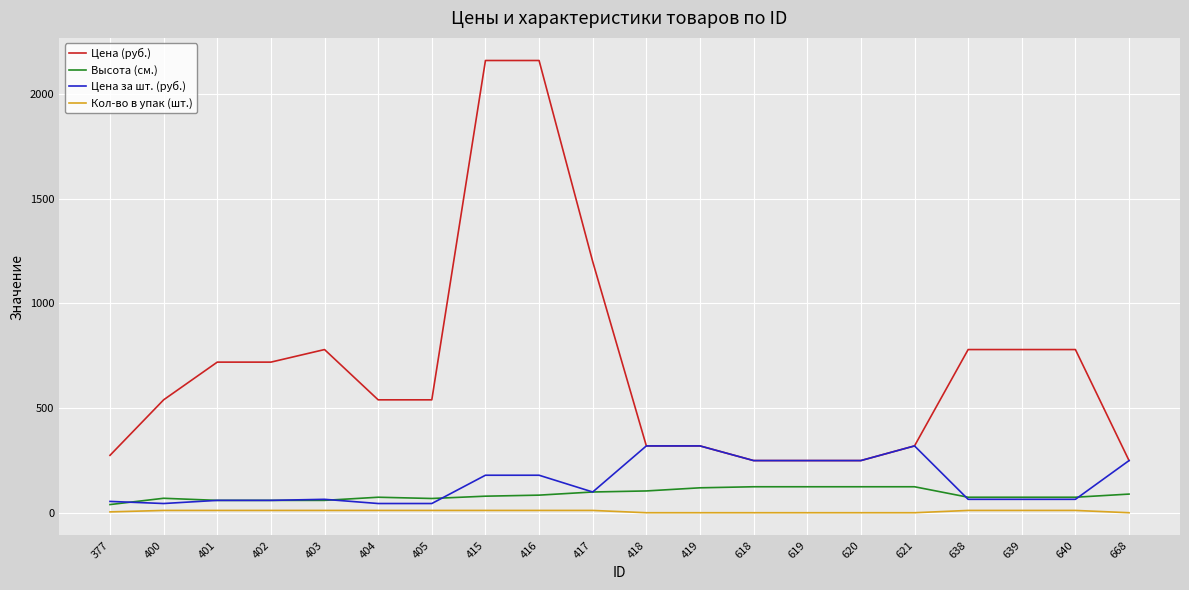

Which series has the largest total across all categories?

Цена (руб.)